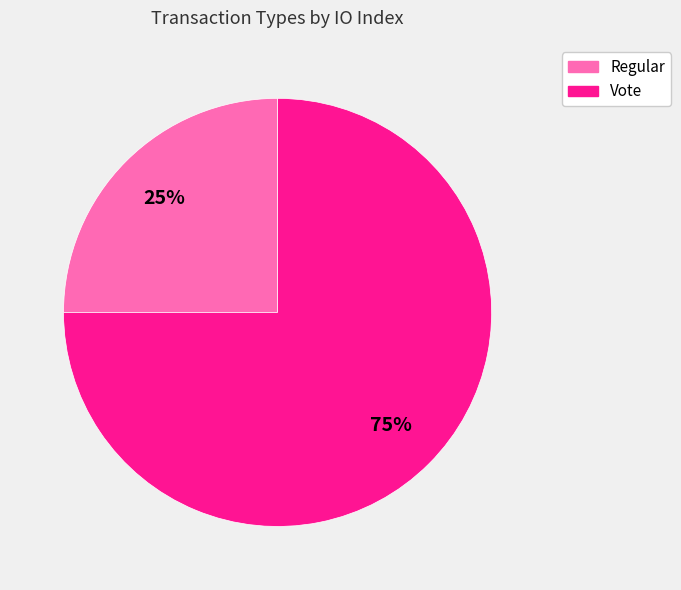

How many segments does this pie chart have?

2